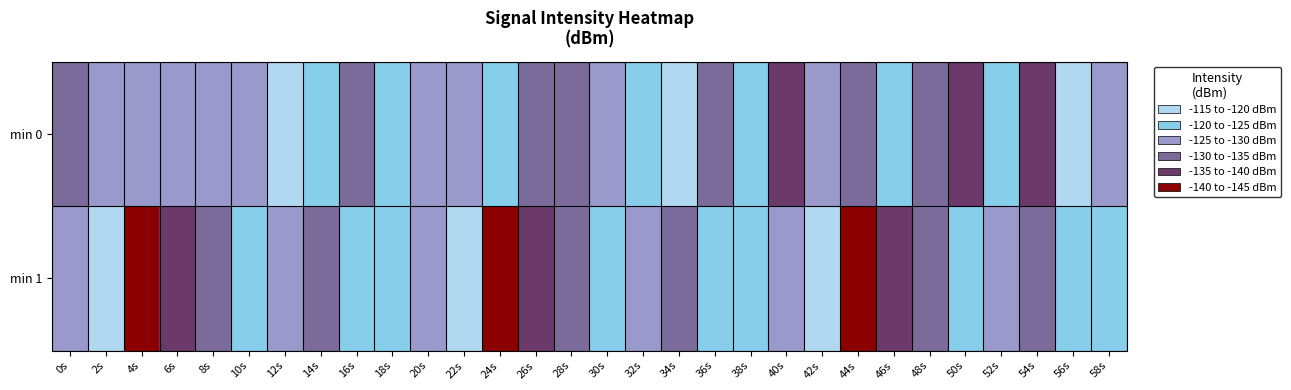

What is the total value across all series at 48s?

-267.5